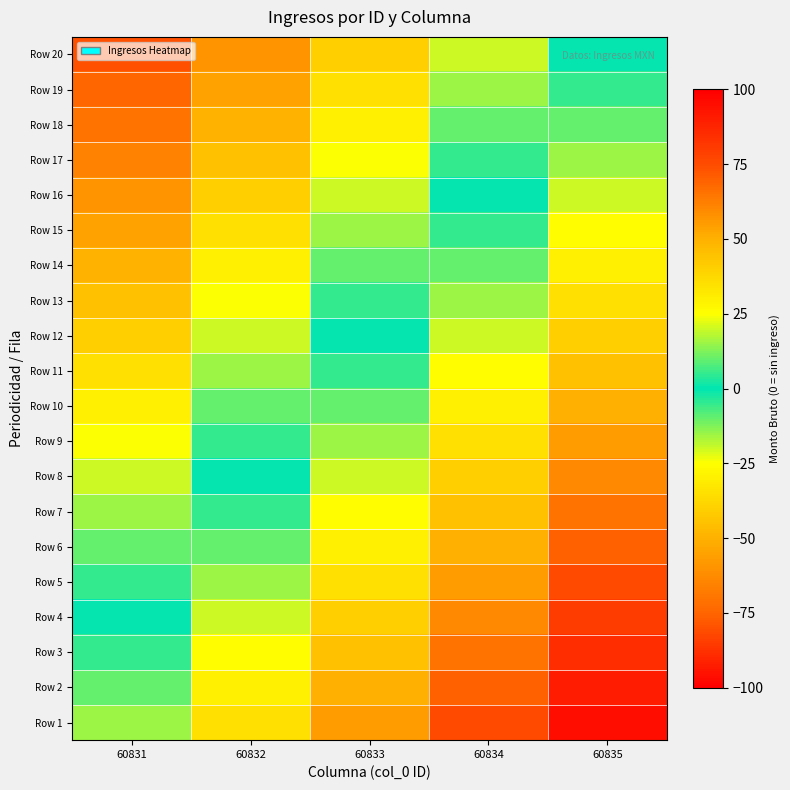

List the series in order of their peak value, highest first.

Row 1, Row 2, Row 3, Row 4, Row 5, Row 6, Row 7, Row 8, Row 9, Row 10, Row 11, Row 12, Row 13, Row 14, Row 15, Row 16, Row 17, Row 18, Row 19, Row 20